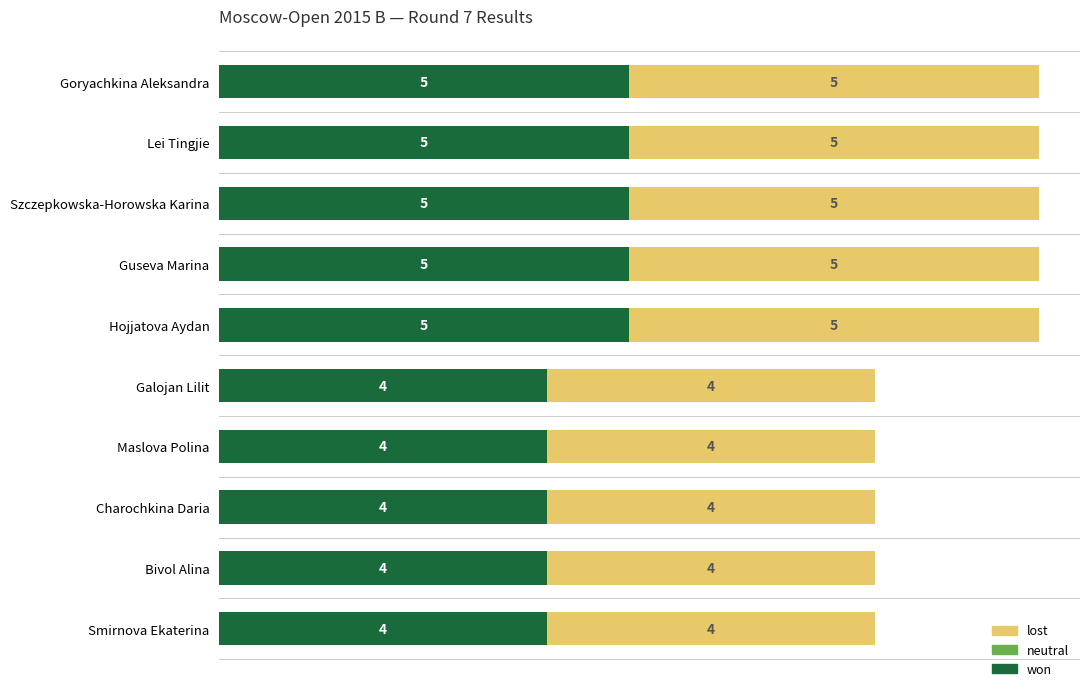

What is the lowest value of the won series?

4